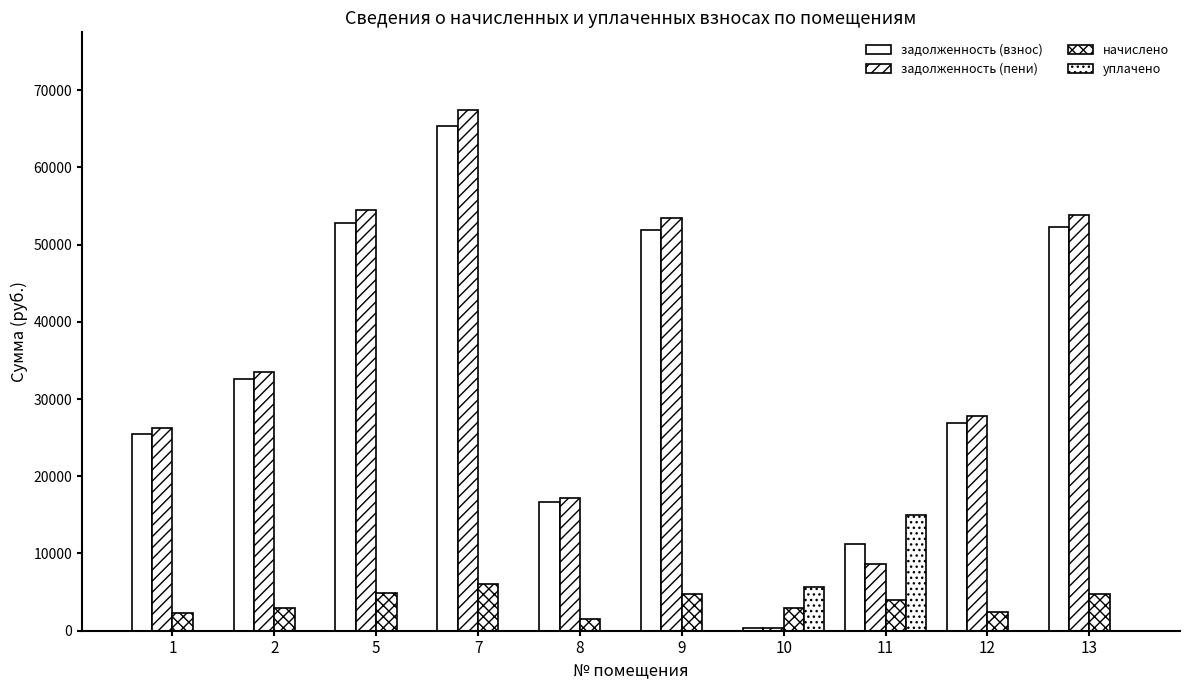

Which label corresponds to the largest value in the chart?

7